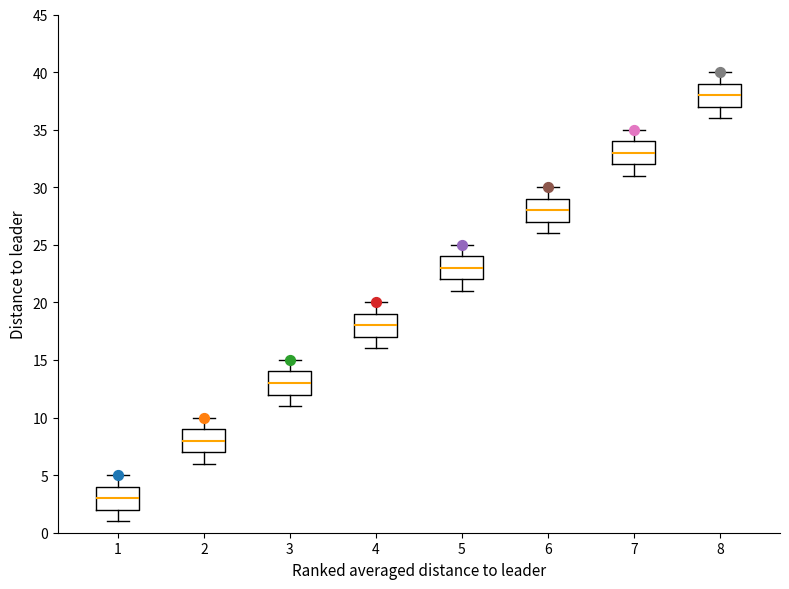

Which box has the highest median line?

8